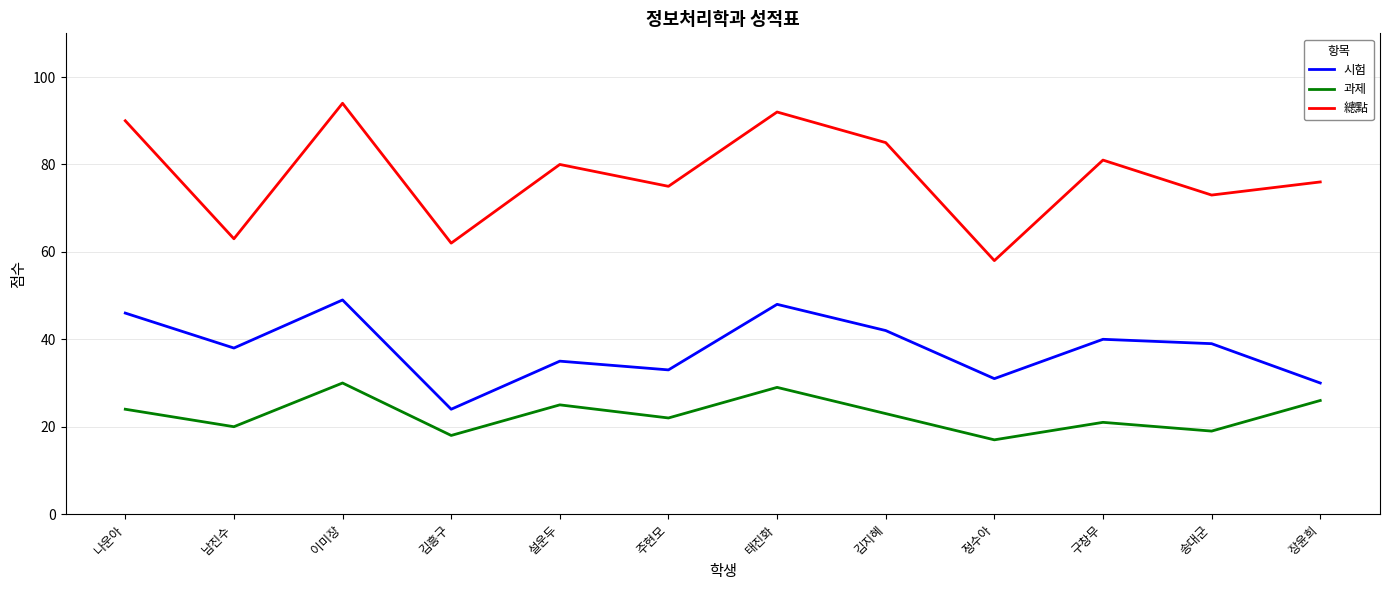

List the series in order of their overall mean, lowest first.

과제, 시험, 總點